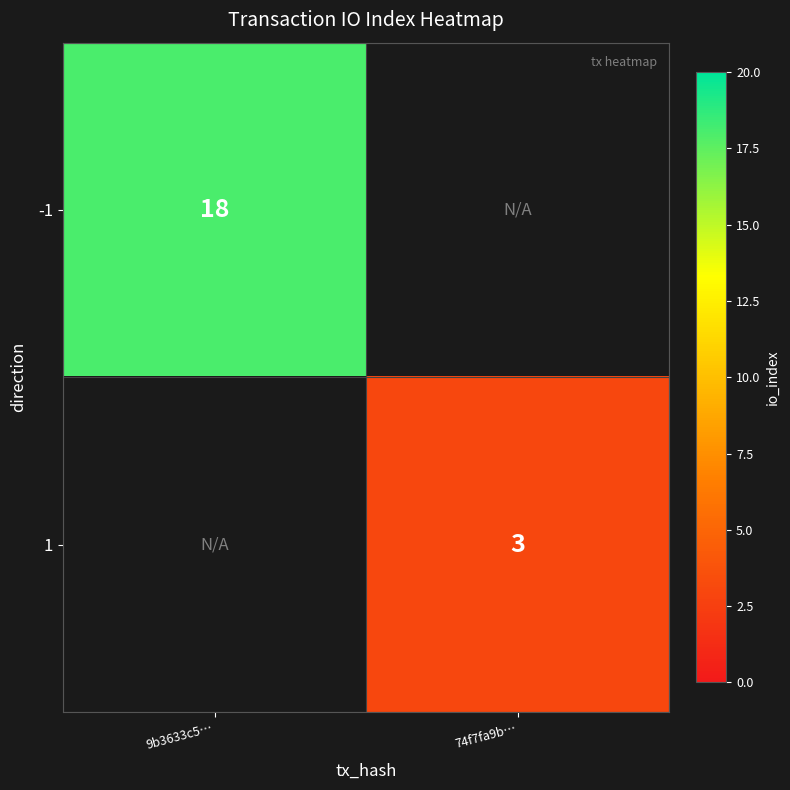

At how many categories does at least one series exceed 11?

1